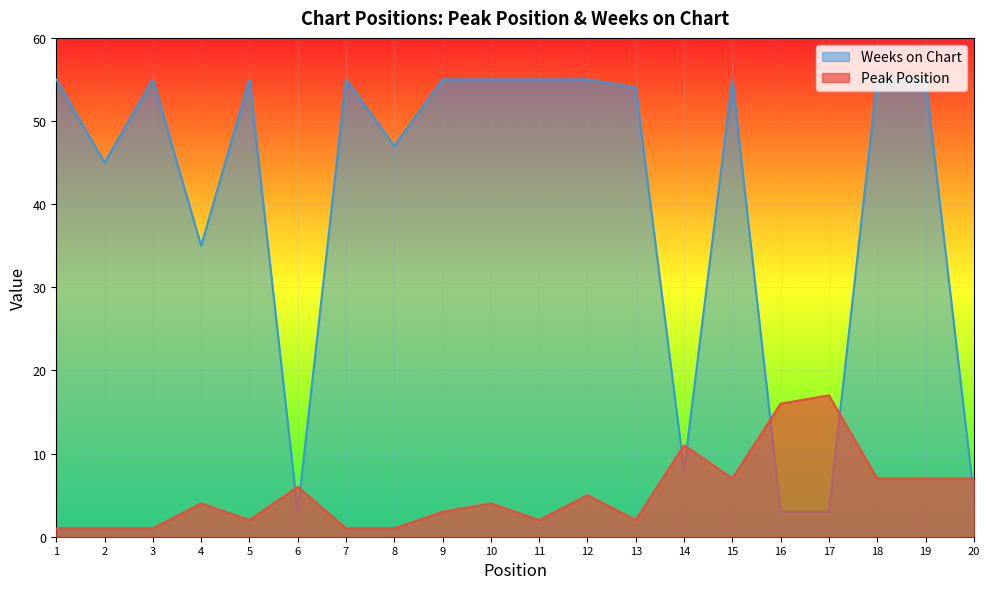

What is the greatest value displayed?

55